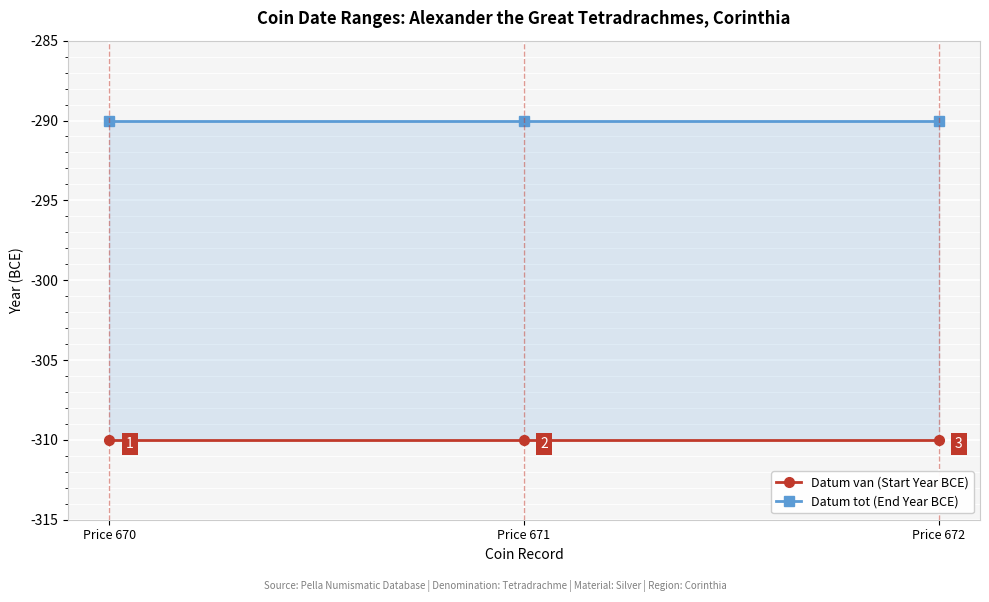

Which has a higher value, Price 670 or Price 672?

Price 670